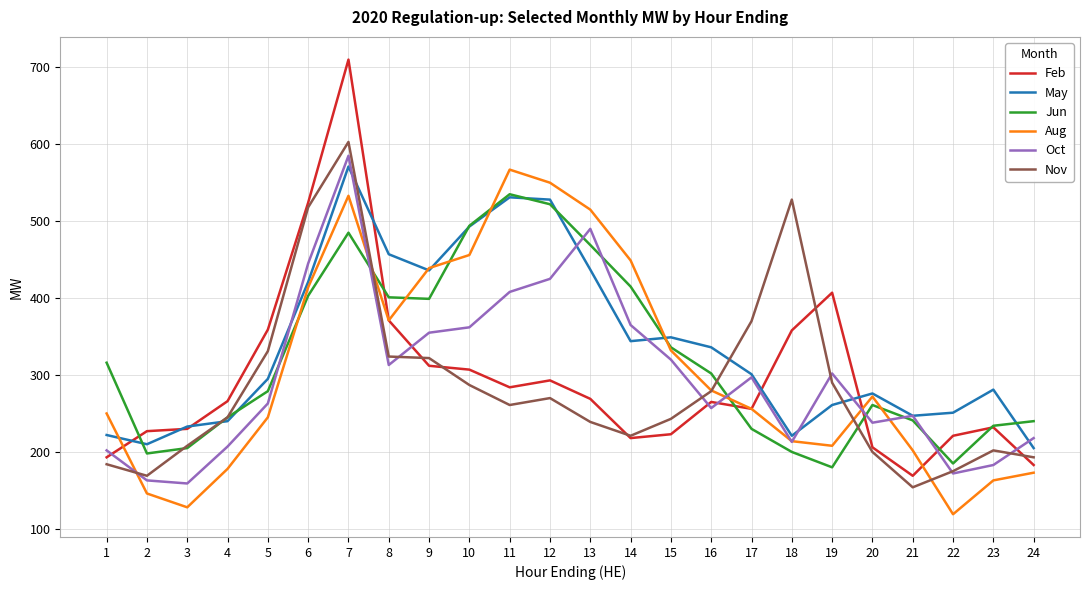

What is the minimum value for May?

205